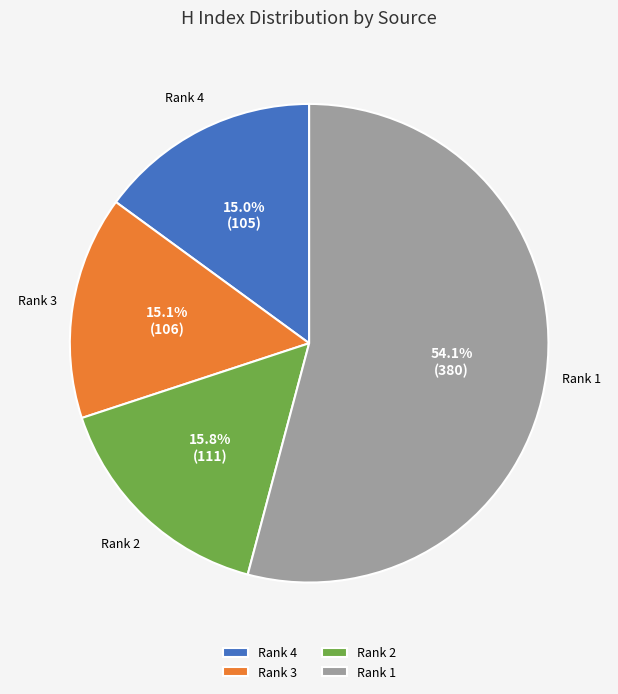

Combined, what portion of the pie is Rank 2 and Rank 1?

69.9%